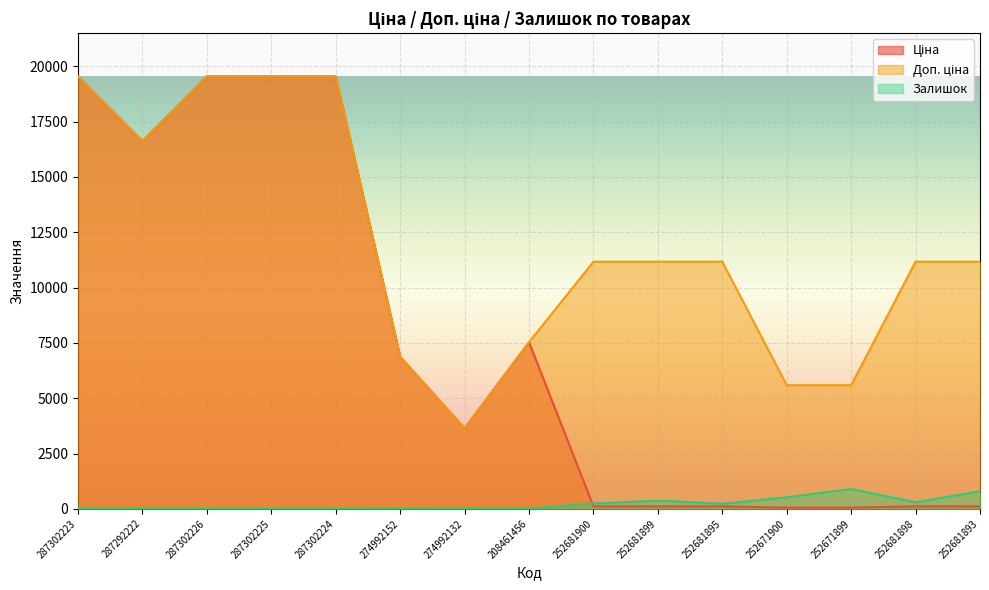

At how many categories does at least one series exceed 6362?

12